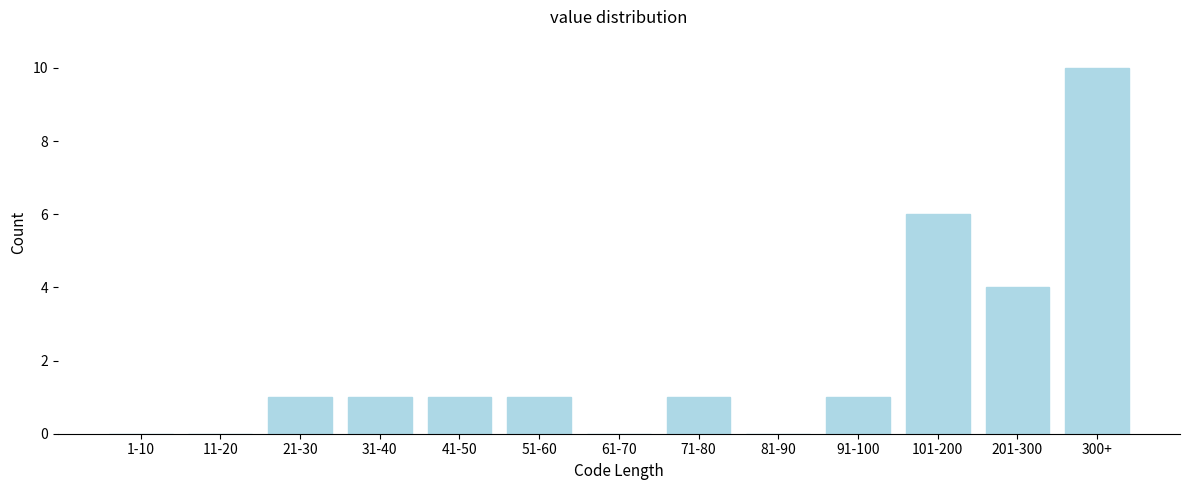

Reading left to right, transcribe all the data shown in this chart.

1-10=0	11-20=0	21-30=1	31-40=1	41-50=1	51-60=1	61-70=0	71-80=1	81-90=0	91-100=1	101-200=6	201-300=4	300+=10